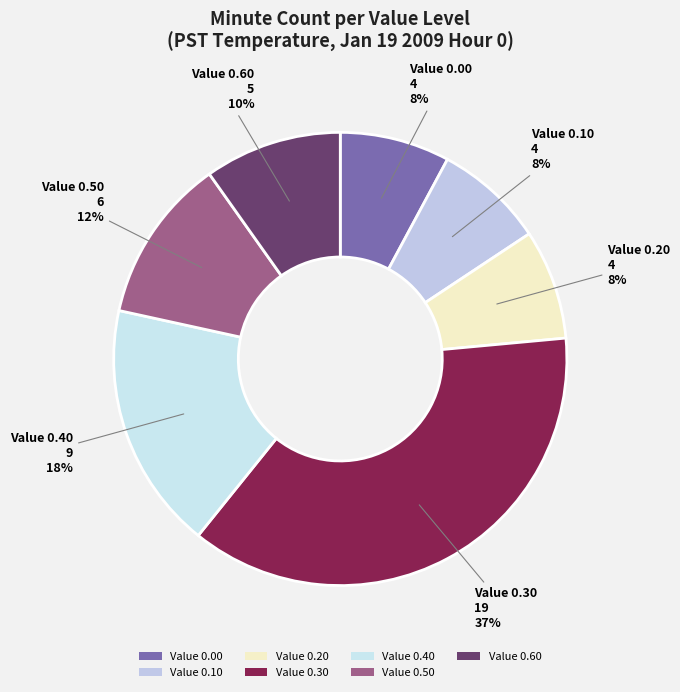

Which category has the biggest portion of the pie?

Value 0.30